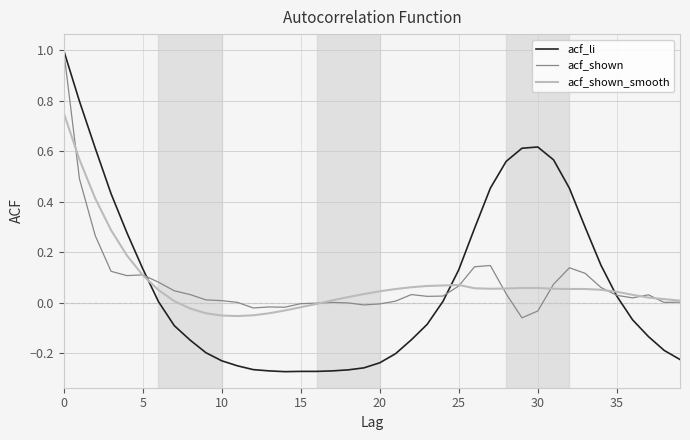

How many lines are shown in the chart?

3